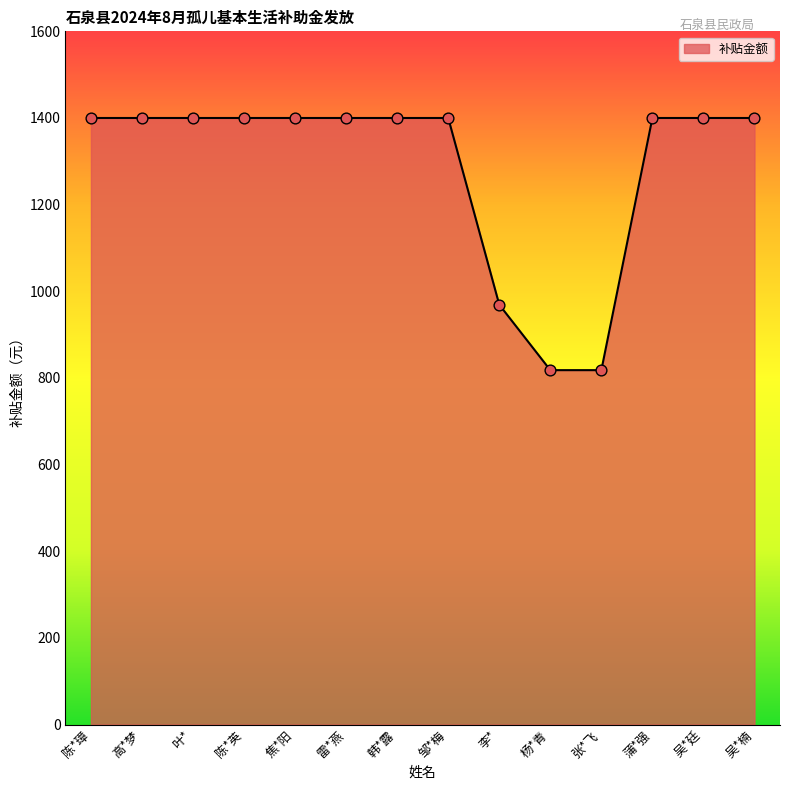

Which has a higher value, 蒲*强 or 张*飞?

蒲*强